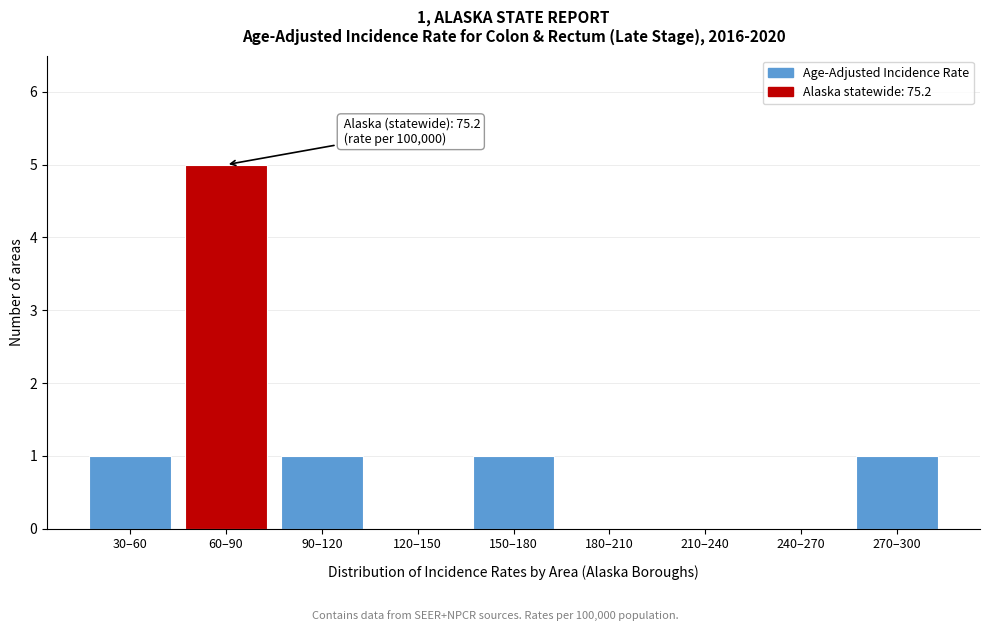

Reading right to left, what are all the values shown in this chart?

270–300=1	240–270=0	210–240=0	180–210=0	150–180=1	120–150=0	90–120=1	60–90=5	30–60=1